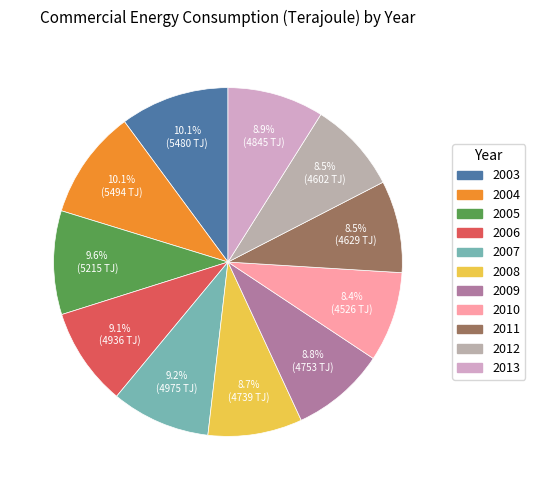

To the nearest percent, what percentage of the pie is 2012?

8%